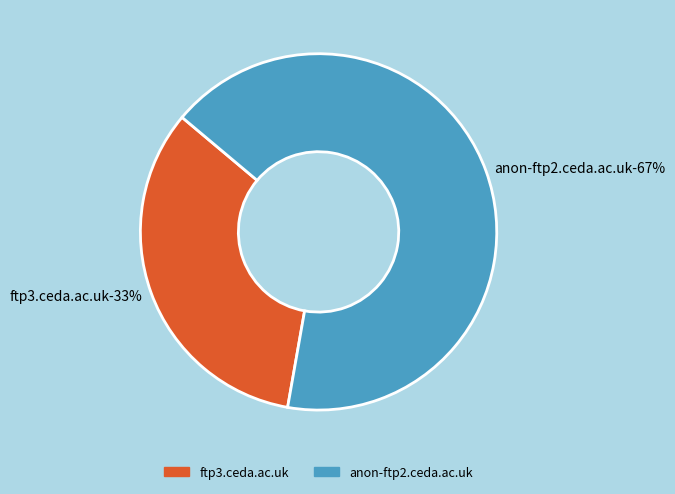

What is the ratio of the value at ftp3.ceda.ac.uk to the value at anon-ftp2.ceda.ac.uk?

0.5